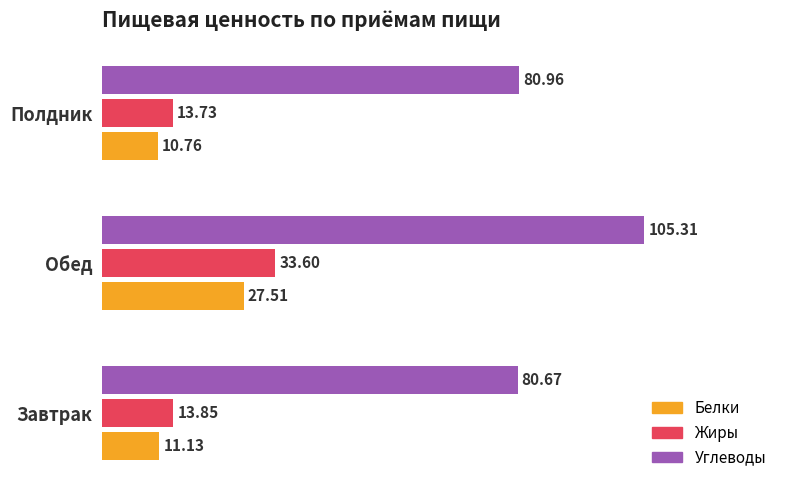

What position from the right is Завтрак?

3